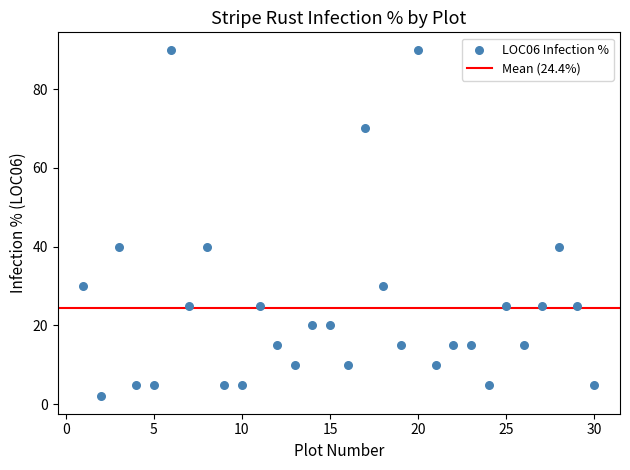

What is the range of X values (max minus min)?

29